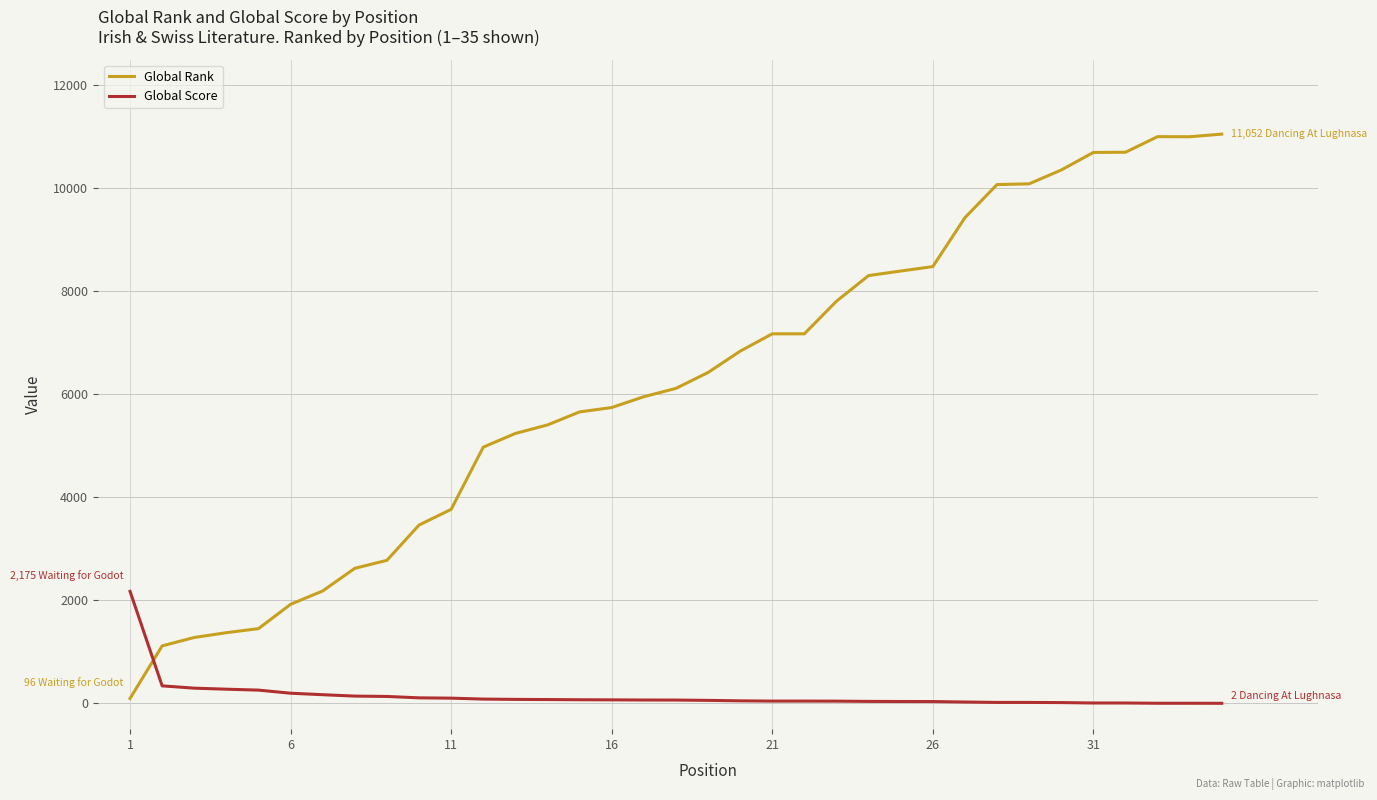

How many lines are shown in the chart?

2